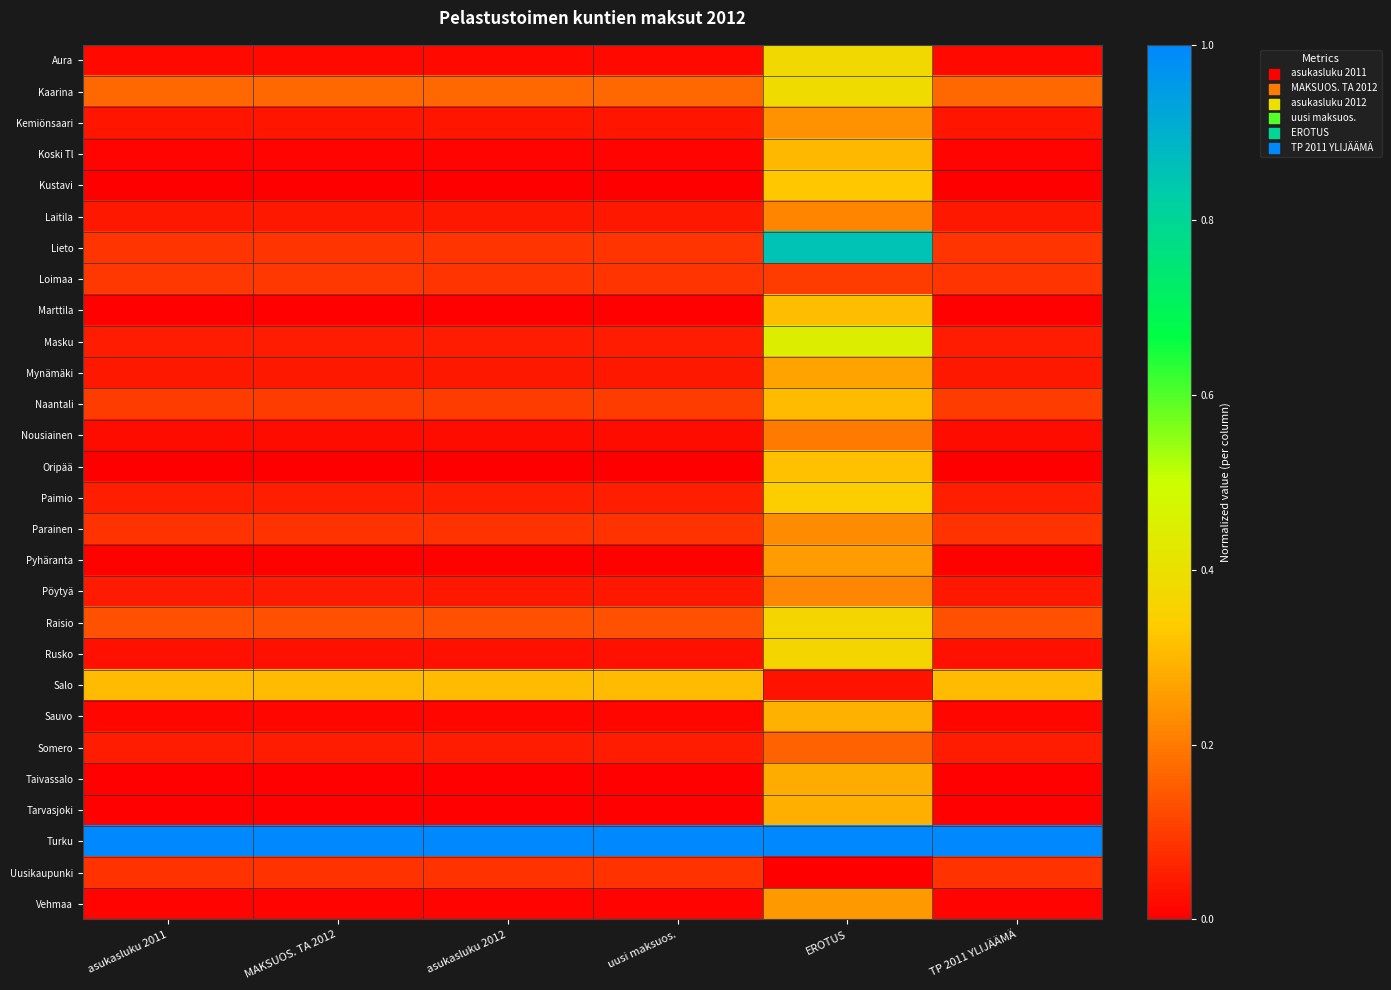

Reading left to right, extract all data points from this chart.

Aura: asukasluku 2011=0.0	MAKSUOS. TA 2012=0.0	asukasluku 2012=0.0	uusi maksuos.=0.0	EROTUS=0.4	TP 2011 YLIJÄÄMÄ=0.0
Kaarina: asukasluku 2011=0.2	MAKSUOS. TA 2012=0.2	asukasluku 2012=0.2	uusi maksuos.=0.2	EROTUS=0.4	TP 2011 YLIJÄÄMÄ=0.2
Kemiönsaari: asukasluku 2011=0.0	MAKSUOS. TA 2012=0.0	asukasluku 2012=0.0	uusi maksuos.=0.0	EROTUS=0.2	TP 2011 YLIJÄÄMÄ=0.0
Koski Tl: asukasluku 2011=0.0	MAKSUOS. TA 2012=0.0	asukasluku 2012=0.0	uusi maksuos.=0.0	EROTUS=0.3	TP 2011 YLIJÄÄMÄ=0.0
Kustavi: asukasluku 2011=0.0	MAKSUOS. TA 2012=0.0	asukasluku 2012=0.0	uusi maksuos.=0.0	EROTUS=0.3	TP 2011 YLIJÄÄMÄ=0.0
Laitila: asukasluku 2011=0.0	MAKSUOS. TA 2012=0.0	asukasluku 2012=0.0	uusi maksuos.=0.0	EROTUS=0.2	TP 2011 YLIJÄÄMÄ=0.0
Lieto: asukasluku 2011=0.1	MAKSUOS. TA 2012=0.1	asukasluku 2012=0.1	uusi maksuos.=0.1	EROTUS=0.9	TP 2011 YLIJÄÄMÄ=0.1
Loimaa: asukasluku 2011=0.1	MAKSUOS. TA 2012=0.1	asukasluku 2012=0.1	uusi maksuos.=0.1	EROTUS=0.1	TP 2011 YLIJÄÄMÄ=0.1
Marttila: asukasluku 2011=0.0	MAKSUOS. TA 2012=0.0	asukasluku 2012=0.0	uusi maksuos.=0.0	EROTUS=0.3	TP 2011 YLIJÄÄMÄ=0.0
Masku: asukasluku 2011=0.0	MAKSUOS. TA 2012=0.0	asukasluku 2012=0.0	uusi maksuos.=0.0	EROTUS=0.4	TP 2011 YLIJÄÄMÄ=0.0
Mynämäki: asukasluku 2011=0.0	MAKSUOS. TA 2012=0.0	asukasluku 2012=0.0	uusi maksuos.=0.0	EROTUS=0.3	TP 2011 YLIJÄÄMÄ=0.0
Naantali: asukasluku 2011=0.1	MAKSUOS. TA 2012=0.1	asukasluku 2012=0.1	uusi maksuos.=0.1	EROTUS=0.3	TP 2011 YLIJÄÄMÄ=0.1
Nousiainen: asukasluku 2011=0.0	MAKSUOS. TA 2012=0.0	asukasluku 2012=0.0	uusi maksuos.=0.0	EROTUS=0.2	TP 2011 YLIJÄÄMÄ=0.0
Oripää: asukasluku 2011=0.0	MAKSUOS. TA 2012=0.0	asukasluku 2012=0.0	uusi maksuos.=0.0	EROTUS=0.3	TP 2011 YLIJÄÄMÄ=0.0
Paimio: asukasluku 2011=0.1	MAKSUOS. TA 2012=0.1	asukasluku 2012=0.1	uusi maksuos.=0.1	EROTUS=0.3	TP 2011 YLIJÄÄMÄ=0.1
Parainen: asukasluku 2011=0.1	MAKSUOS. TA 2012=0.1	asukasluku 2012=0.1	uusi maksuos.=0.1	EROTUS=0.2	TP 2011 YLIJÄÄMÄ=0.1
Pyhäranta: asukasluku 2011=0.0	MAKSUOS. TA 2012=0.0	asukasluku 2012=0.0	uusi maksuos.=0.0	EROTUS=0.3	TP 2011 YLIJÄÄMÄ=0.0
Pöytyä: asukasluku 2011=0.0	MAKSUOS. TA 2012=0.0	asukasluku 2012=0.0	uusi maksuos.=0.0	EROTUS=0.2	TP 2011 YLIJÄÄMÄ=0.0
Raisio: asukasluku 2011=0.1	MAKSUOS. TA 2012=0.1	asukasluku 2012=0.1	uusi maksuos.=0.1	EROTUS=0.4	TP 2011 YLIJÄÄMÄ=0.1
Rusko: asukasluku 2011=0.0	MAKSUOS. TA 2012=0.0	asukasluku 2012=0.0	uusi maksuos.=0.0	EROTUS=0.4	TP 2011 YLIJÄÄMÄ=0.0
Salo: asukasluku 2011=0.3	MAKSUOS. TA 2012=0.3	asukasluku 2012=0.3	uusi maksuos.=0.3	EROTUS=0.0	TP 2011 YLIJÄÄMÄ=0.3
Sauvo: asukasluku 2011=0.0	MAKSUOS. TA 2012=0.0	asukasluku 2012=0.0	uusi maksuos.=0.0	EROTUS=0.3	TP 2011 YLIJÄÄMÄ=0.0
Somero: asukasluku 2011=0.0	MAKSUOS. TA 2012=0.0	asukasluku 2012=0.0	uusi maksuos.=0.0	EROTUS=0.2	TP 2011 YLIJÄÄMÄ=0.0
Taivassalo: asukasluku 2011=0.0	MAKSUOS. TA 2012=0.0	asukasluku 2012=0.0	uusi maksuos.=0.0	EROTUS=0.3	TP 2011 YLIJÄÄMÄ=0.0
Tarvasjoki: asukasluku 2011=0.0	MAKSUOS. TA 2012=0.0	asukasluku 2012=0.0	uusi maksuos.=0.0	EROTUS=0.3	TP 2011 YLIJÄÄMÄ=0.0
Turku: asukasluku 2011=1.0	MAKSUOS. TA 2012=1.0	asukasluku 2012=1.0	uusi maksuos.=1.0	EROTUS=1.0	TP 2011 YLIJÄÄMÄ=1.0
Uusikaupunki: asukasluku 2011=0.1	MAKSUOS. TA 2012=0.1	asukasluku 2012=0.1	uusi maksuos.=0.1	EROTUS=0.0	TP 2011 YLIJÄÄMÄ=0.1
Vehmaa: asukasluku 2011=0.0	MAKSUOS. TA 2012=0.0	asukasluku 2012=0.0	uusi maksuos.=0.0	EROTUS=0.3	TP 2011 YLIJÄÄMÄ=0.0